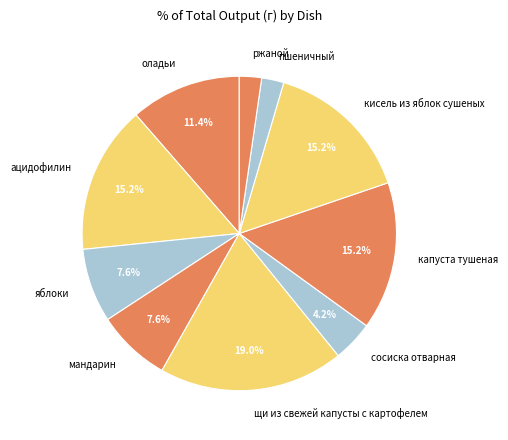

Count the number of slices in the pie.

10